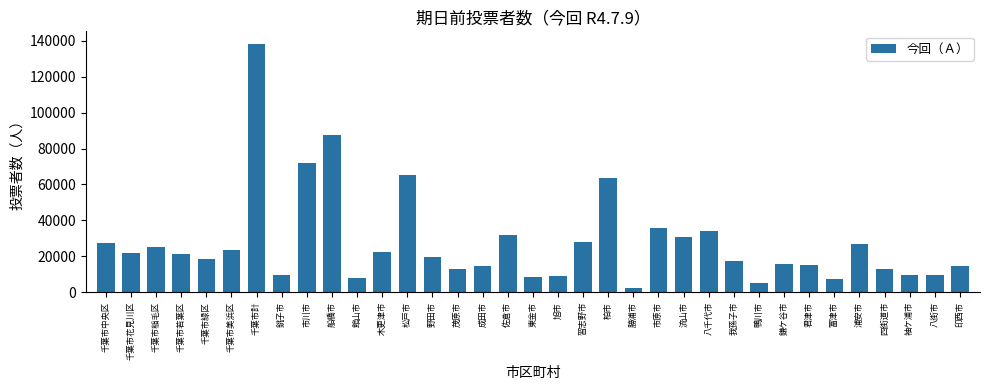

Which category has the lowest value across all series?

勝浦市